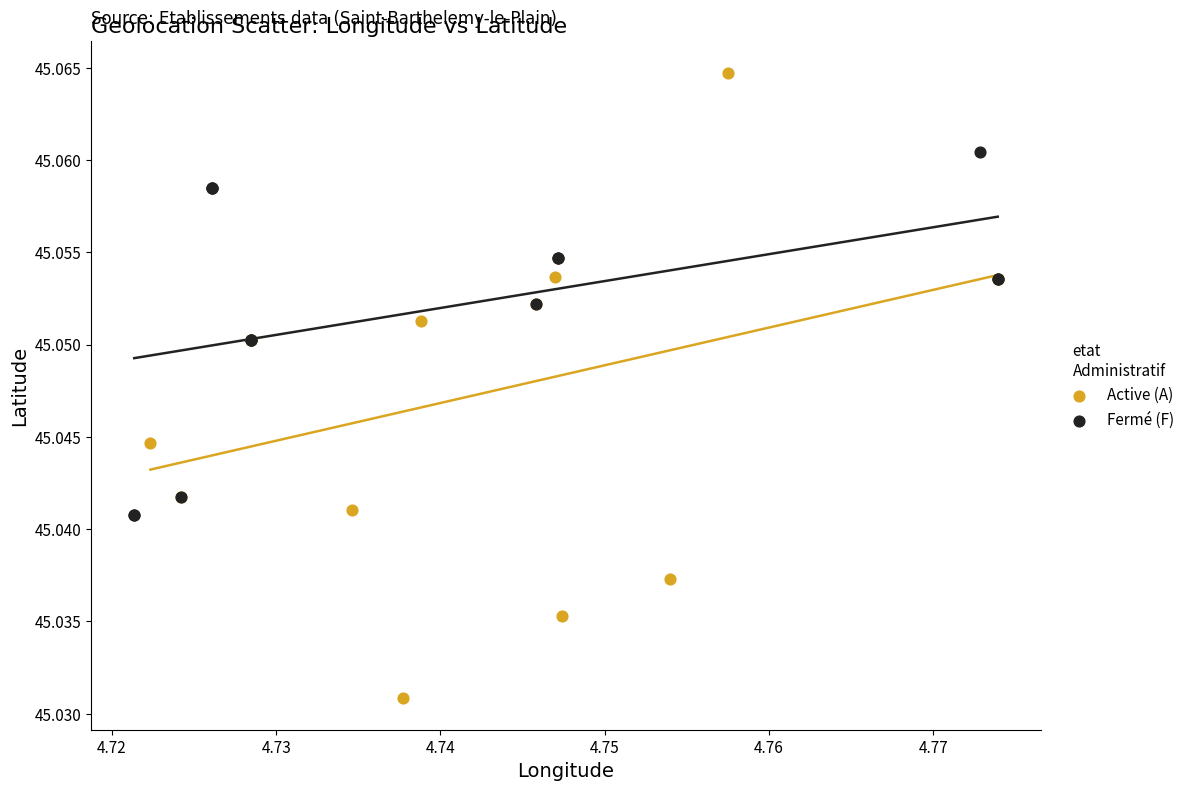

Which series contains the lowest Y value?

Active (A)